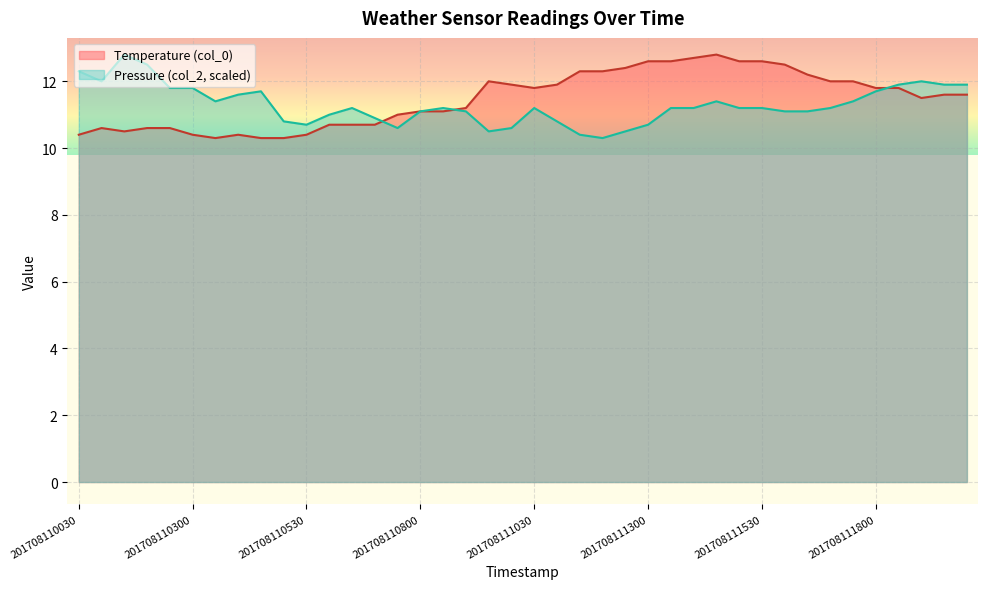

List the labels in order of Pressure (col_2) value, largest first.

201708110130, 201708110200, 201708110030, 201708110100, 201708111900, 201708111830, 201708111930, 201708112000, 201708110230, 201708110300, 201708110430, 201708111800, 201708110400, 201708110330, 201708111430, 201708111730, 201708110630, 201708110830, 201708111030, 201708111330, 201708111400, 201708111500, 201708111530, 201708111700, 201708110800, 201708110900, 201708111600, 201708111630, 201708110600, 201708110700, 201708110500, 201708111100, 201708110530, 201708111300, 201708110730, 201708111000, 201708110930, 201708111230, 201708111130, 201708111200